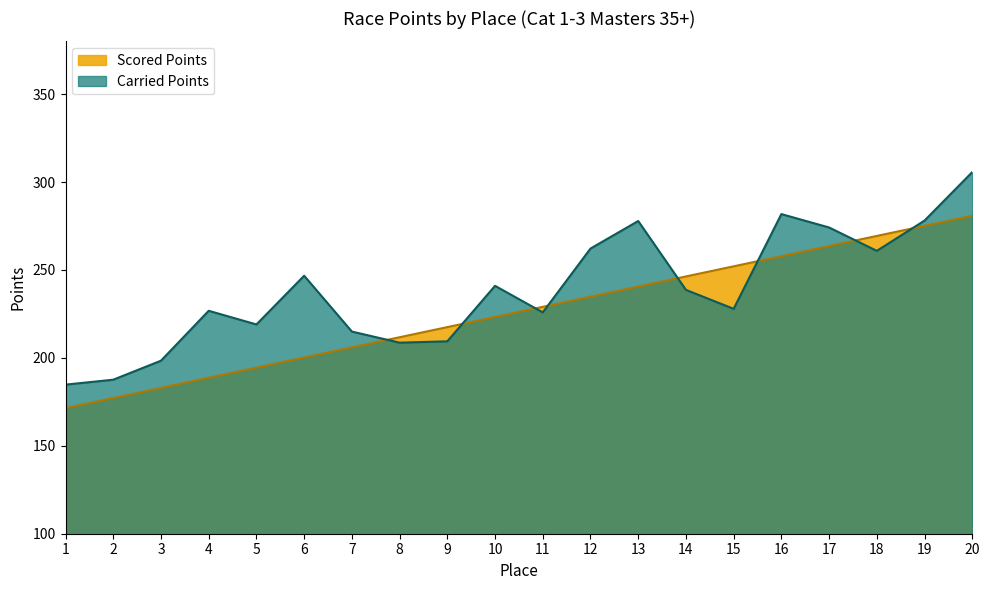

Is the value of Scored Points at 20 greater than the value of Carried Points at 19?

Yes